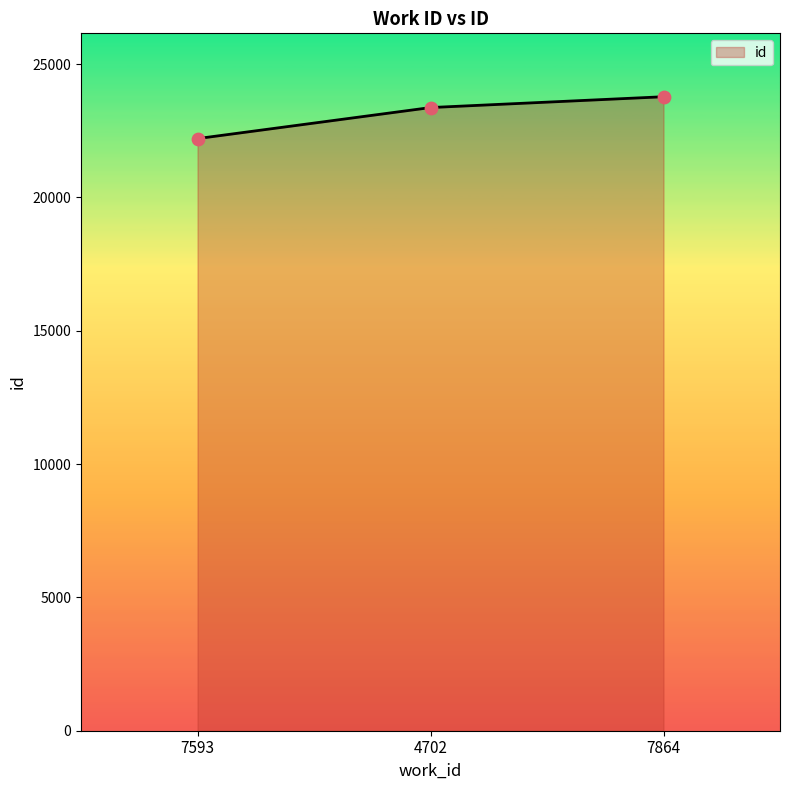

Approximately how many times larger is the value at 4702 compared to 7593?

1.1